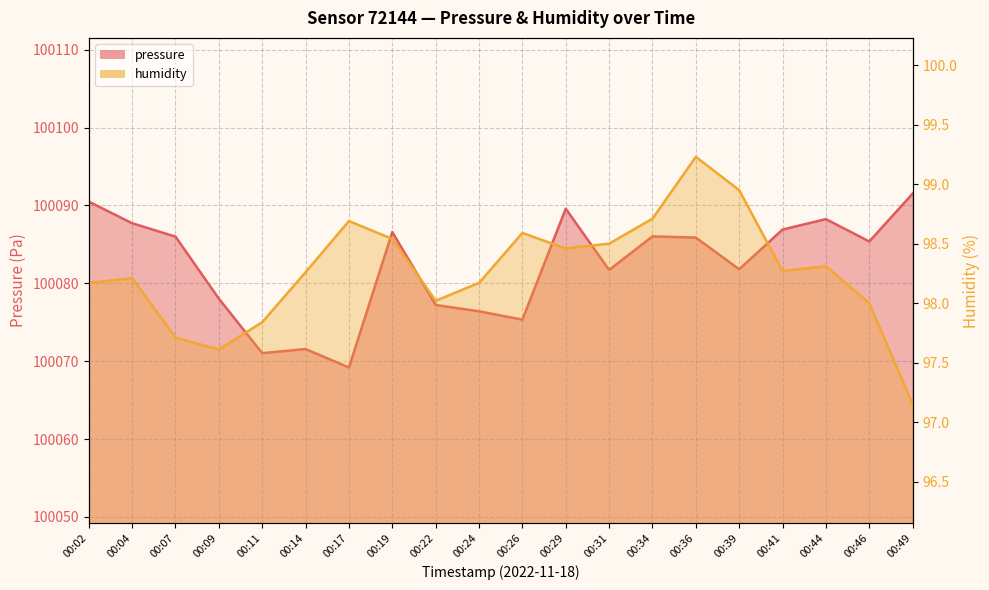

Reading left to right, list all the values displayed in this chart.

pressure: 00:02=100090.5	00:04=100087.7	00:07=100086.0	00:09=100078.0	00:11=100071.0	00:14=100071.6	00:17=100069.2	00:19=100086.6	00:22=100077.2	00:24=100076.4	00:26=100075.3	00:29=100089.6	00:31=100081.7	00:34=100086.0	00:36=100085.9	00:39=100081.8	00:41=100086.9	00:44=100088.2	00:46=100085.4	00:49=100091.5
humidity: 00:02=98.2	00:04=98.2	00:07=97.7	00:09=97.6	00:11=97.8	00:14=98.3	00:17=98.7	00:19=98.5	00:22=98.0	00:24=98.2	00:26=98.6	00:29=98.5	00:31=98.5	00:34=98.7	00:36=99.2	00:39=99.0	00:41=98.3	00:44=98.3	00:46=98.0	00:49=97.2